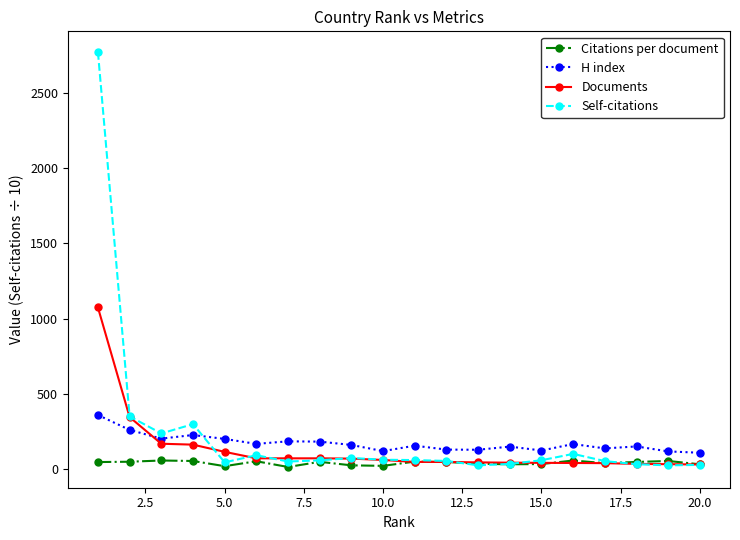

List the series in order of their peak value, highest first.

Self-citations, Documents, H index, Citations per document